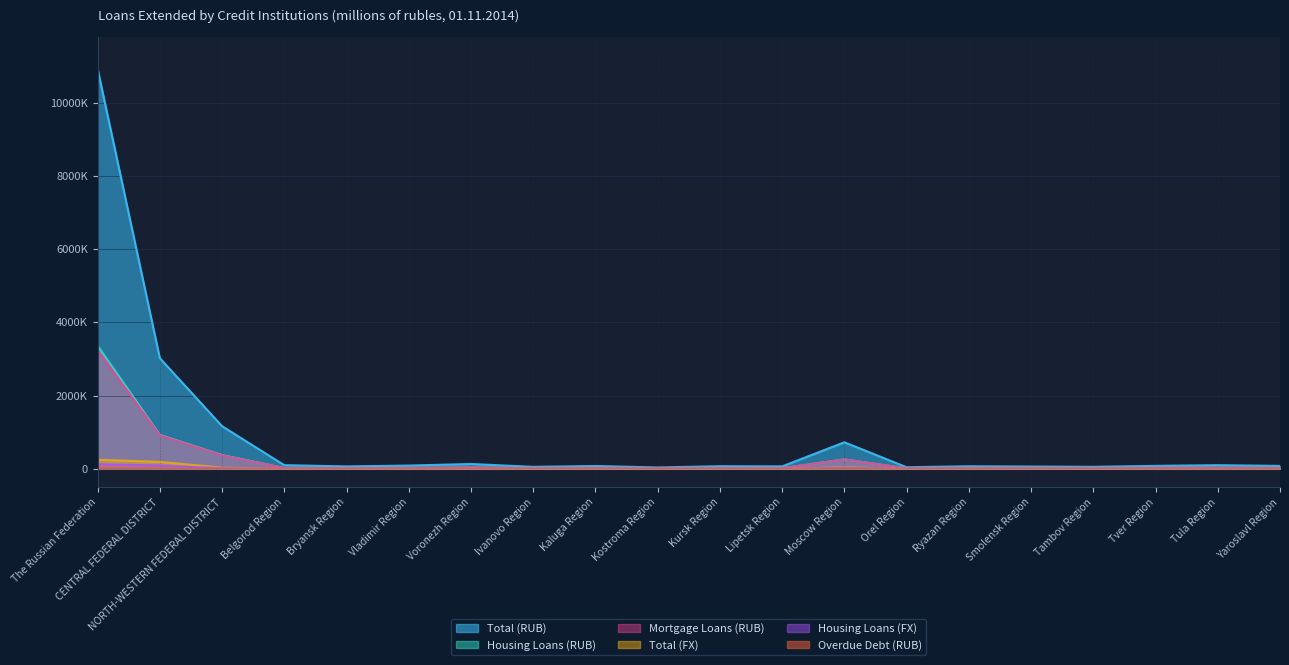

Does the chart display data point markers on the line(s)?

No